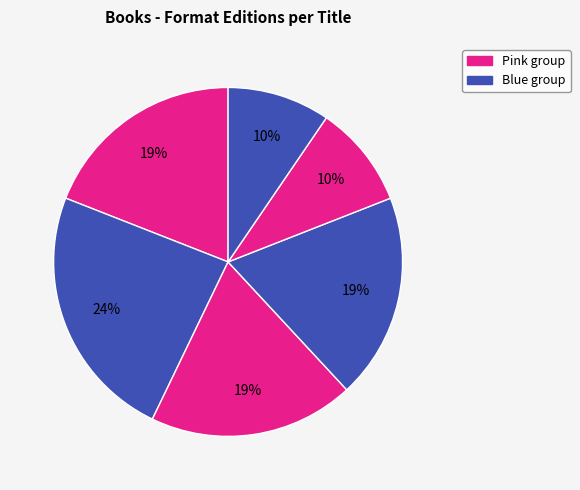

How many slices are in this pie chart?

6